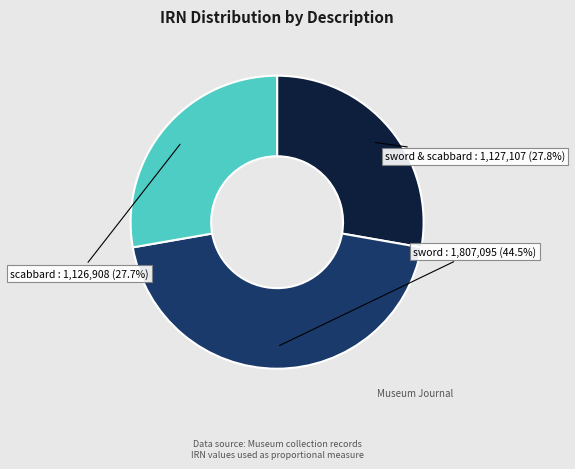

Is there any slice that represents more than half of the pie?

No